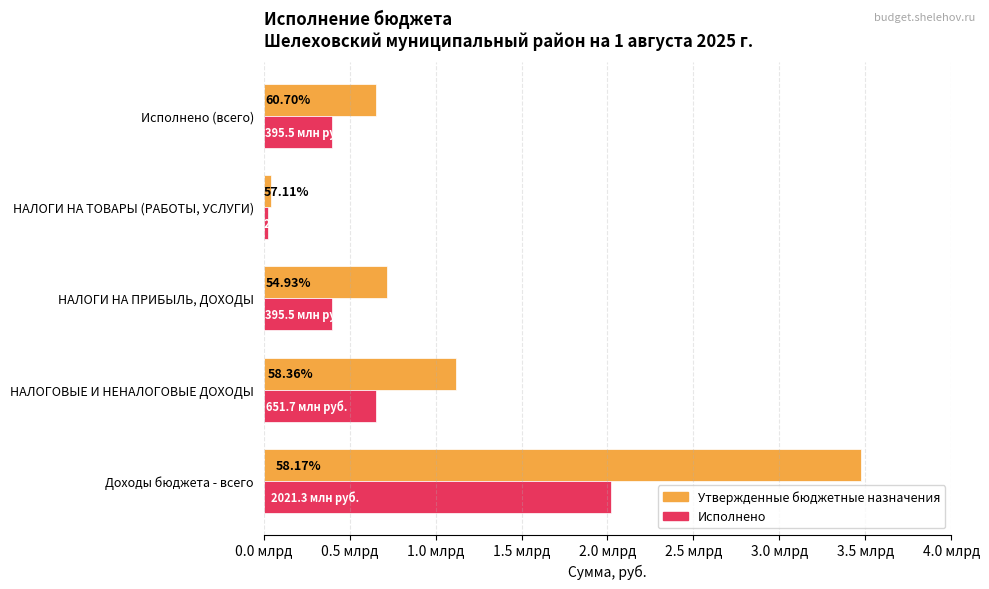

List the series in order of their peak value, lowest first.

Исполнено, Утвержденные бюджетные назначения